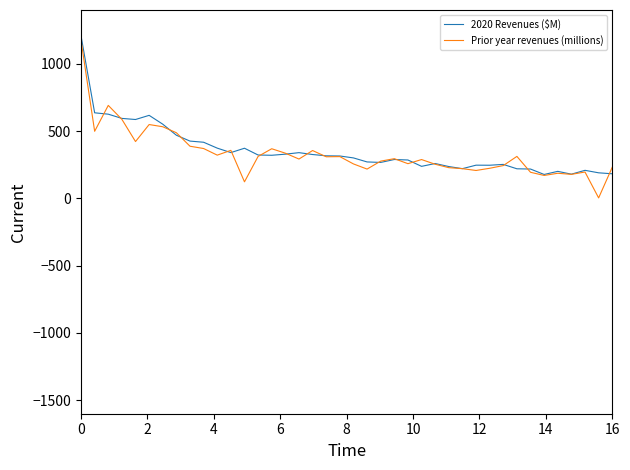

What is the difference between the second highest and second lowest values in the Prior year revenues (millions) series?

567.9